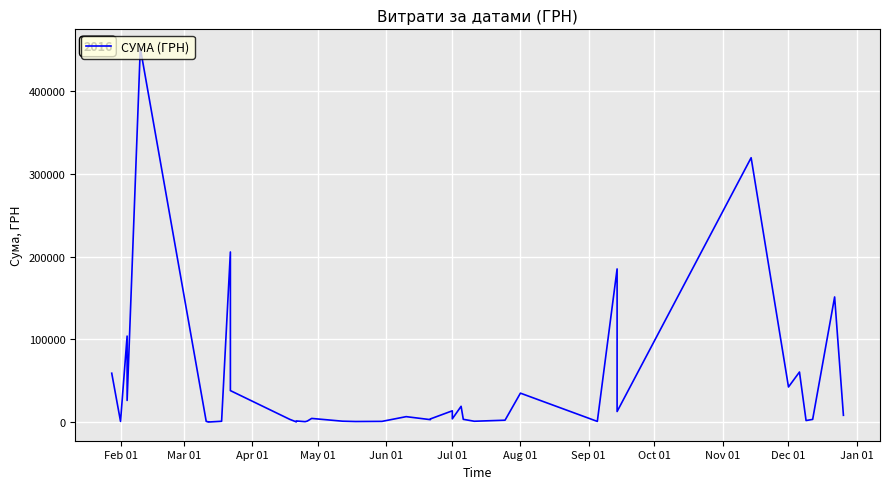

Reading left to right, what are all the values shown in this chart?

59222.9	1003.0	104098.6	26354.5	452100.0	1000.0	500.0	250.0	1170.0	205710.5	38210.5	3515.5	391.2	1536.0	700.0	1383.6	4589.8	1260.0	865.2	1031.9	6742.9	3125.2	3973.2	13795.8	4083.9	19242.0	3500.0	1186.8	2450.0	35130.0	997.0	185221.2	12927.0	319574.0	42588.0	60666.6	2050.0	3420.0	151367.0	8376.9